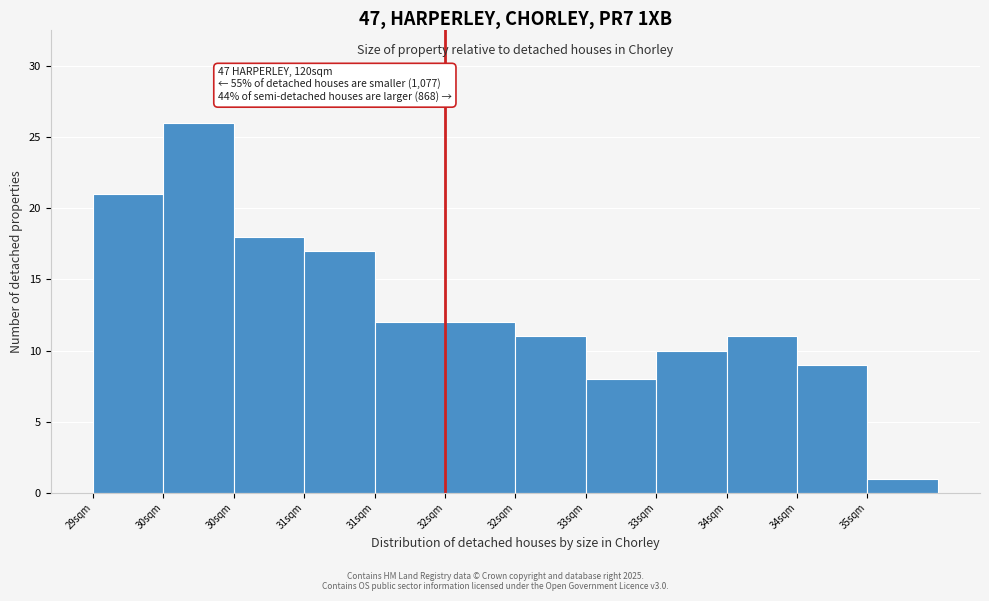

How many bars are there in total?

12